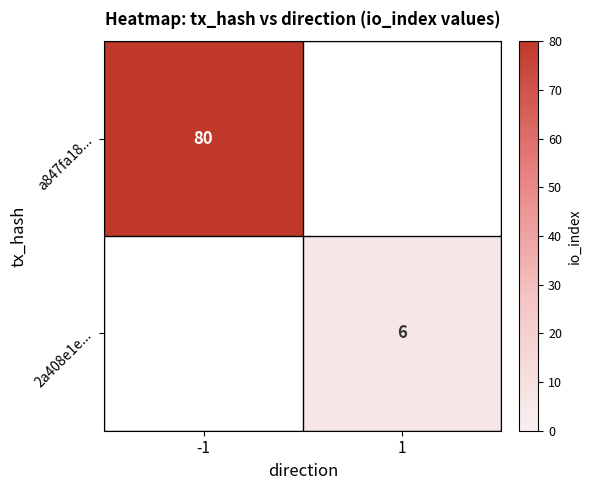

The 2a408e1e... series shows 8 at 1. True or false?

False